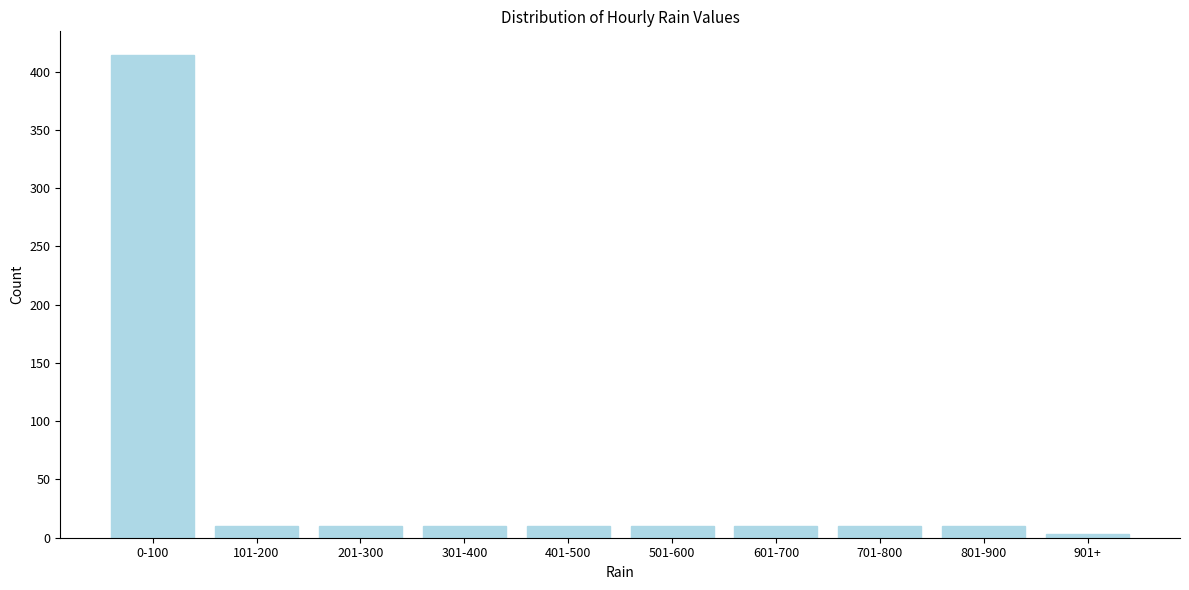

Reading right to left, transcribe all the data shown in this chart.

901+=3	801-900=10	701-800=10	601-700=10	501-600=10	401-500=10	301-400=10	201-300=10	101-200=10	0-100=414